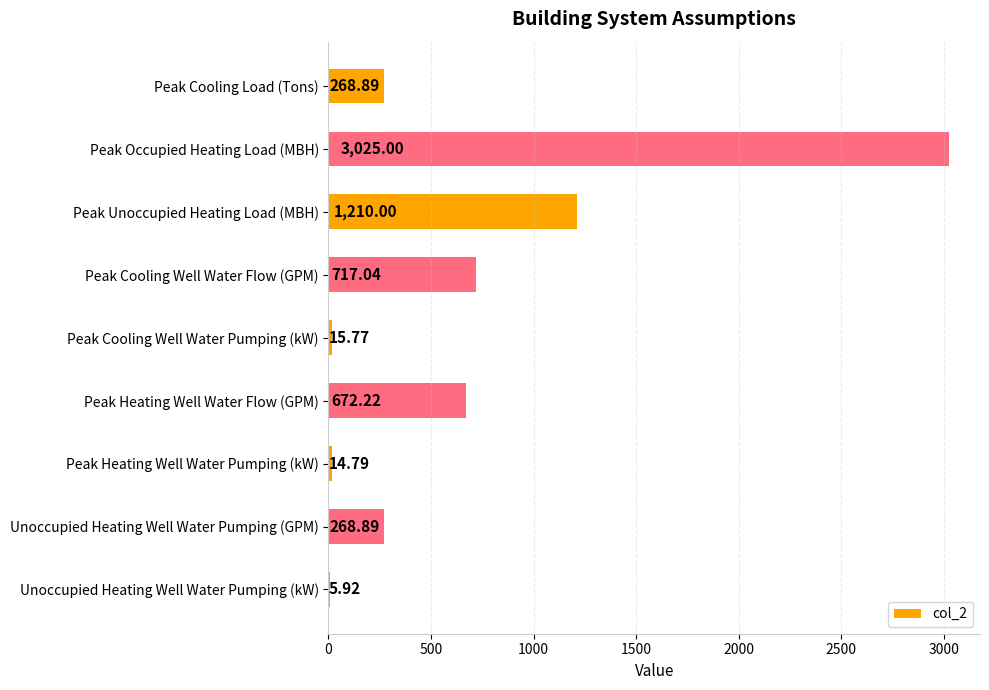

Are the bars horizontal?

Yes